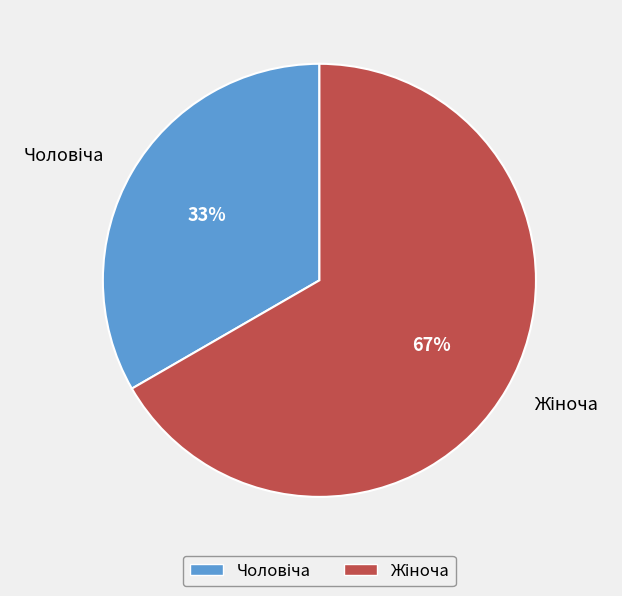

To the nearest percent, what is the average slice percentage?

50%